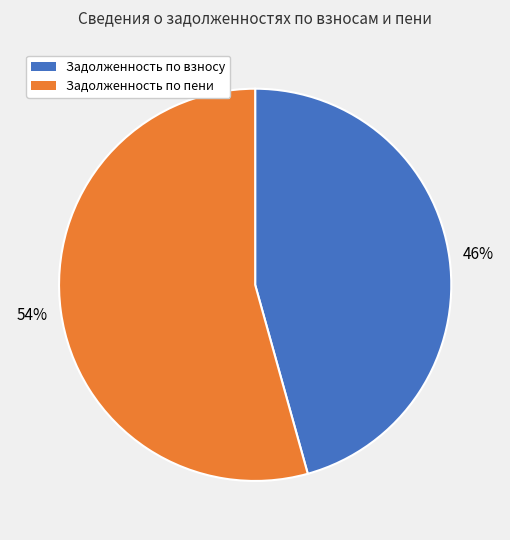

Does any single category account for the majority?

Yes